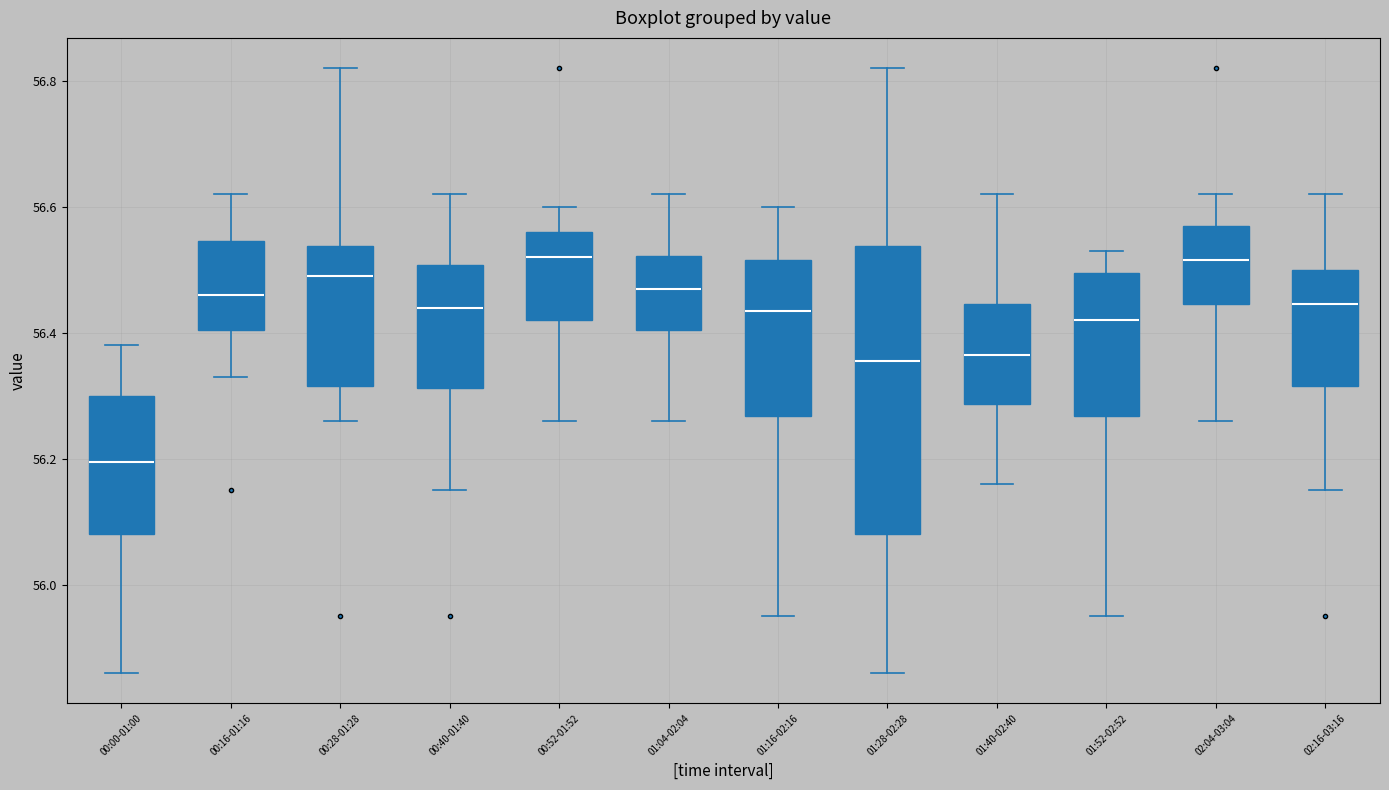

Where is the lower edge of the box for 01:40-02:40 on the y-axis? The values are not printed on the chart, so give them approximately, as read against the axis.

56.28